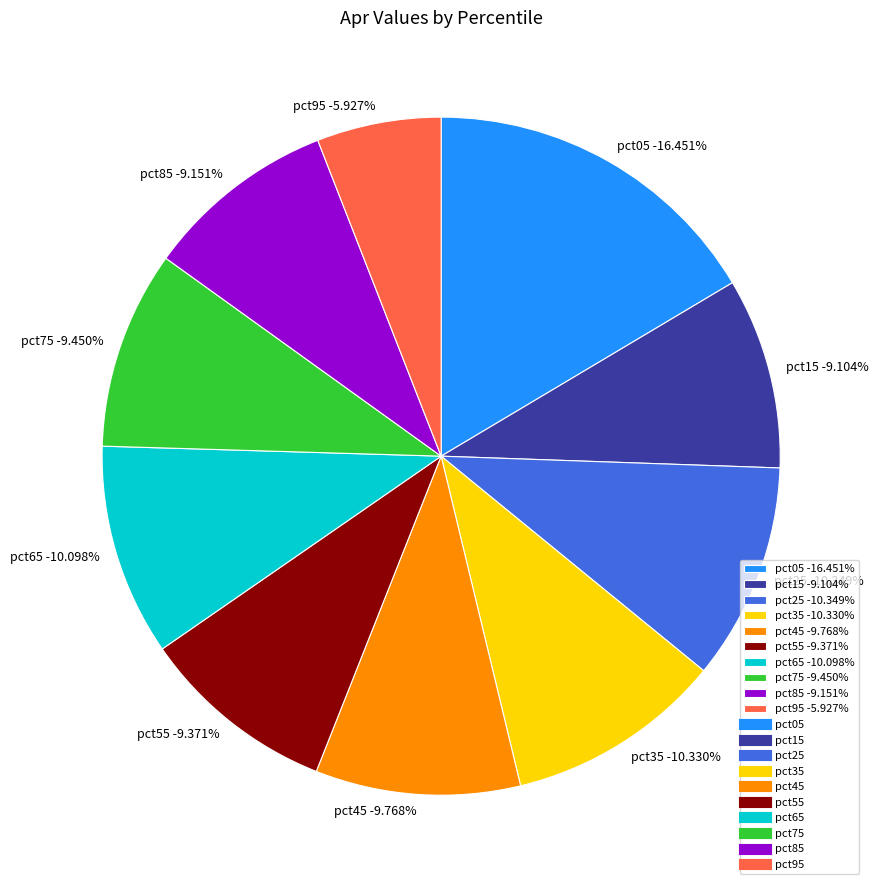

Is there a majority slice in this chart?

No